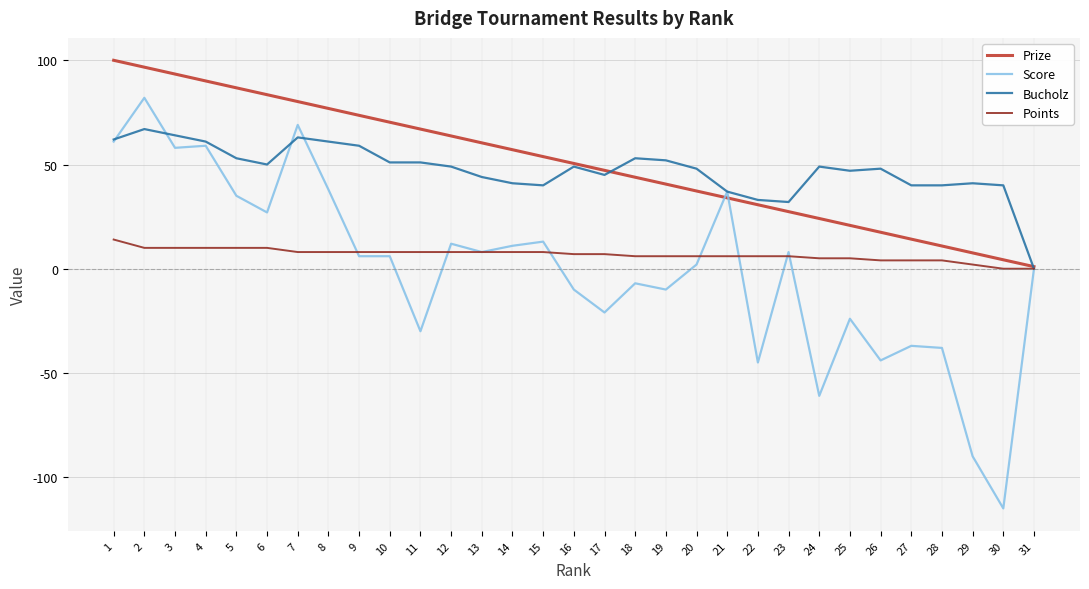

Which series changed the most between 12 and 13?

Bucholz